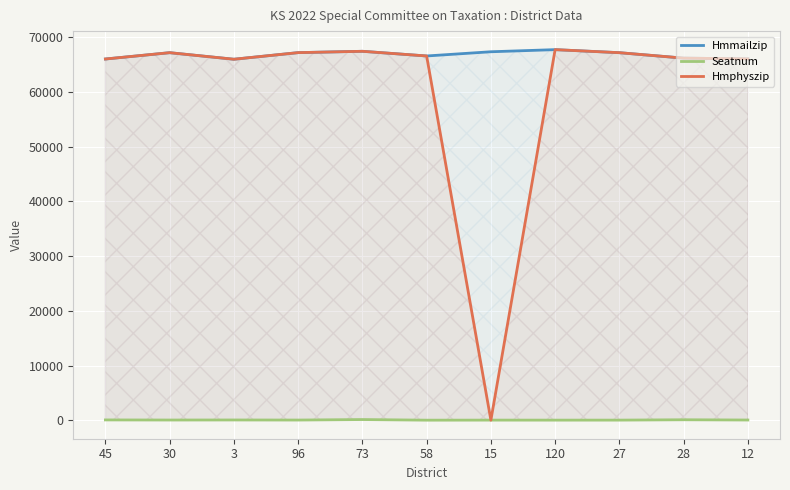

True or false: Hmmailzip has more than 0 interior local peaks.

True